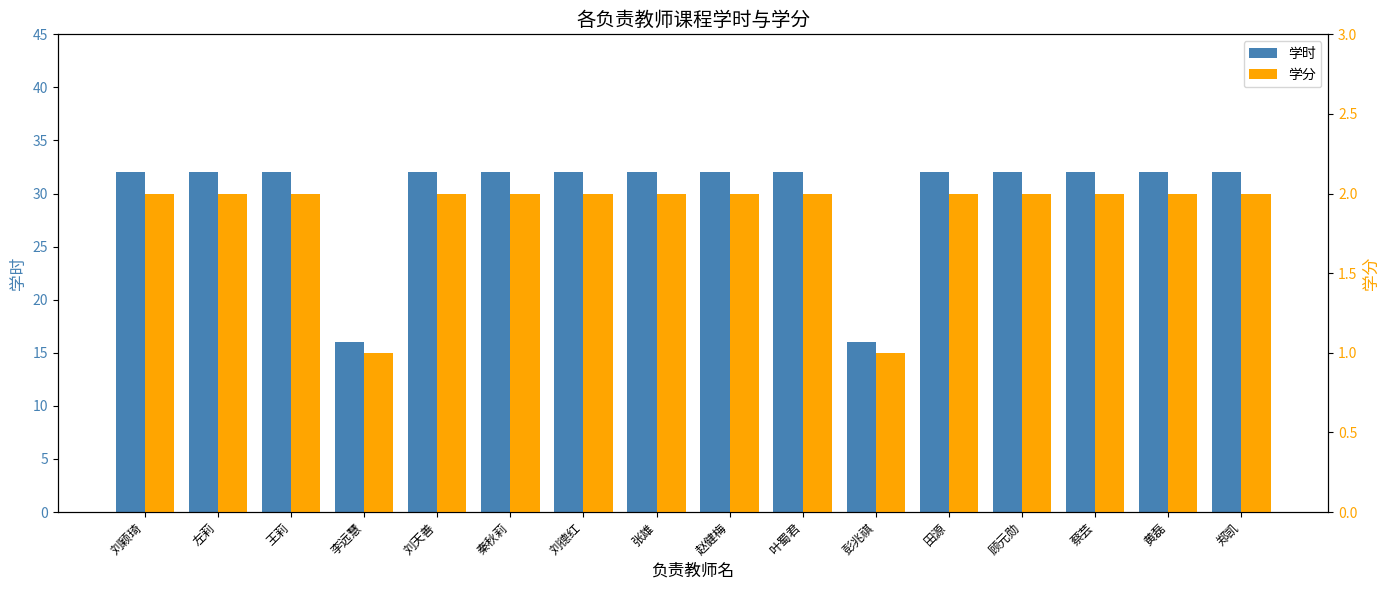

The value of 学时 at 蔡芸 is 32. True or false?

True